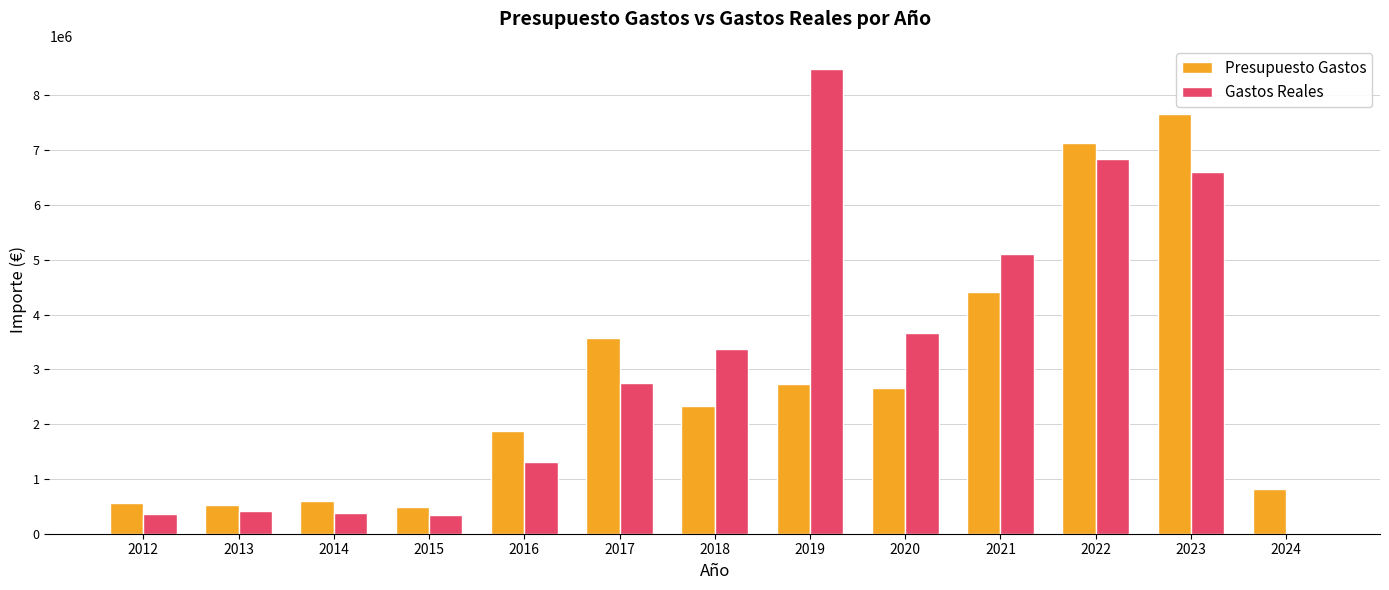

What is the average value of the Presupuesto Gastos series?

2719460.6